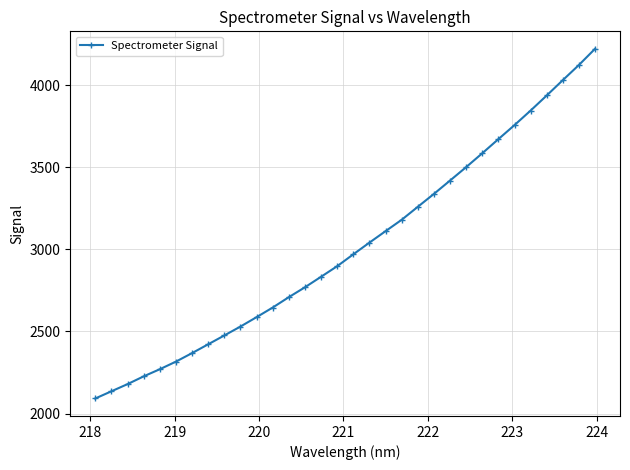

What is the minimum value shown in the chart?

2091.6